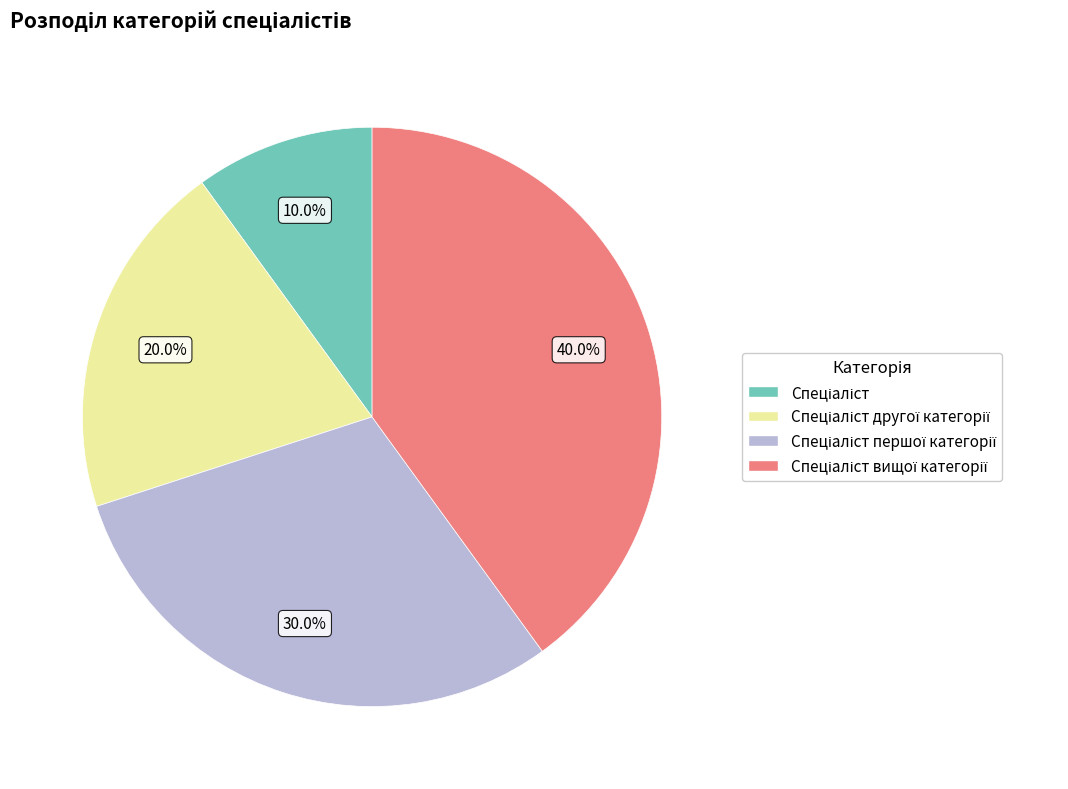

Does any single category account for the majority?

No